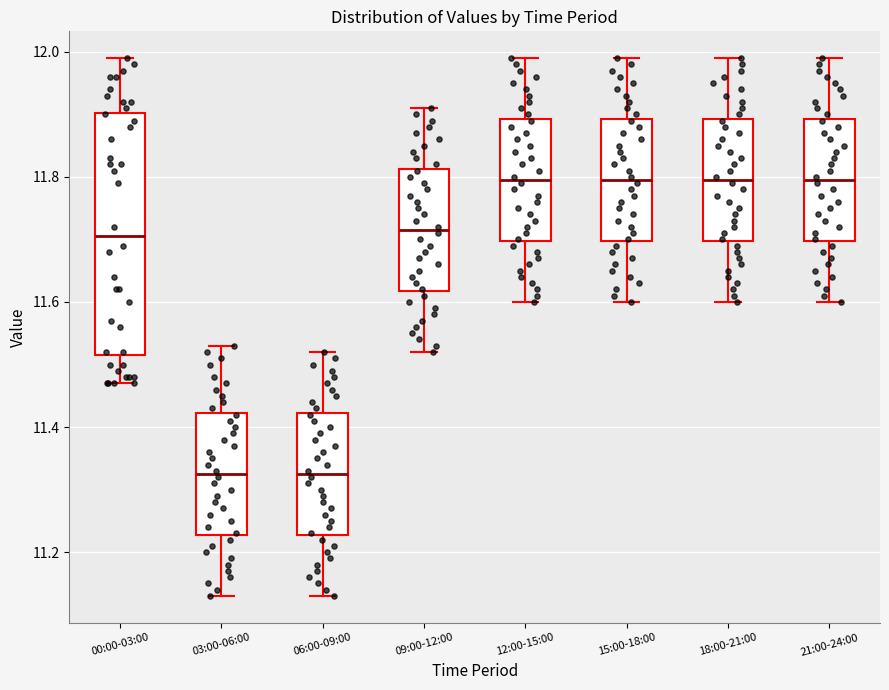

Reading left to right, read every box against the y-axis: the position of its median line, the range the box covers, and the ends of its whiskers. The values are not printed on the chart, so give them approximately, as read against the axis.

00:00-03:00: median 11.70, box 11.52 to 11.90, whiskers 11.48 to 12.00
03:00-06:00: median 11.32, box 11.22 to 11.42, whiskers 11.14 to 11.54
06:00-09:00: median 11.32, box 11.22 to 11.42, whiskers 11.14 to 11.52
09:00-12:00: median 11.72, box 11.62 to 11.82, whiskers 11.52 to 11.92
12:00-15:00: median 11.80, box 11.70 to 11.90, whiskers 11.60 to 12.00
15:00-18:00: median 11.80, box 11.70 to 11.90, whiskers 11.60 to 12.00
18:00-21:00: median 11.80, box 11.70 to 11.90, whiskers 11.60 to 12.00
21:00-24:00: median 11.80, box 11.70 to 11.90, whiskers 11.60 to 12.00